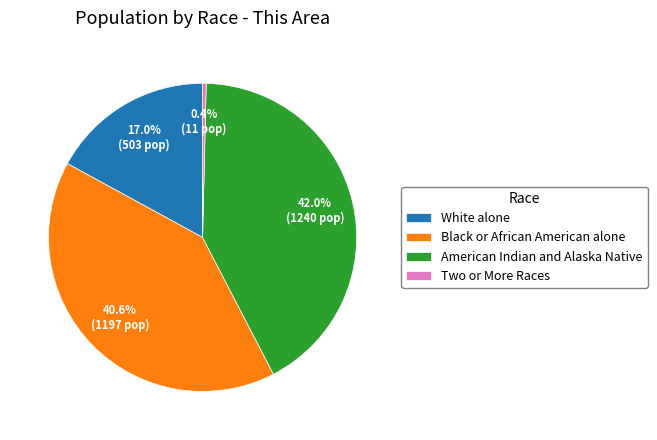

Combined, do Black or African American alone and American Indian and Alaska Native account for over 50%?

Yes